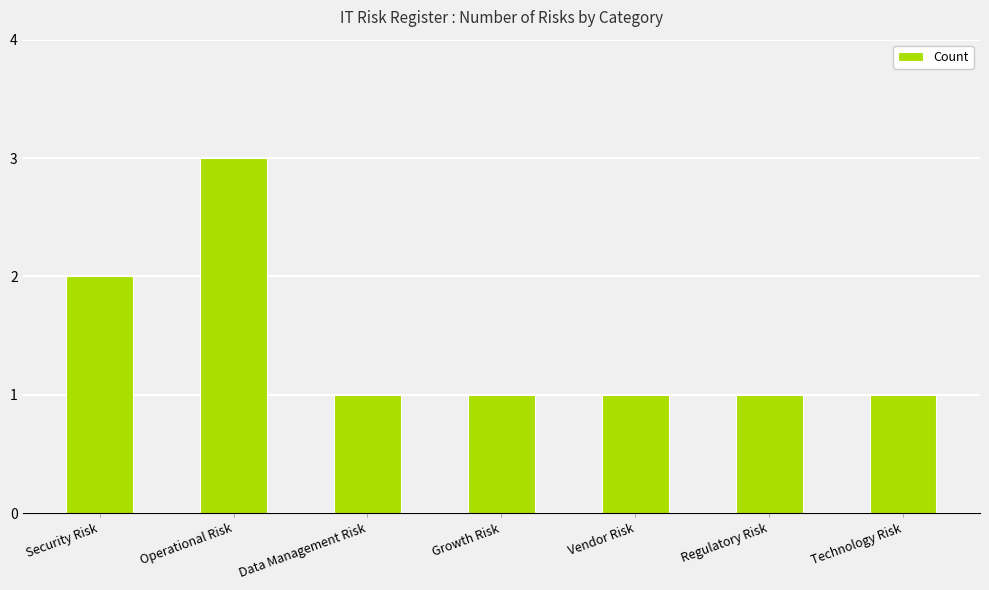

Is it true that the value at Operational Risk is 3?

True